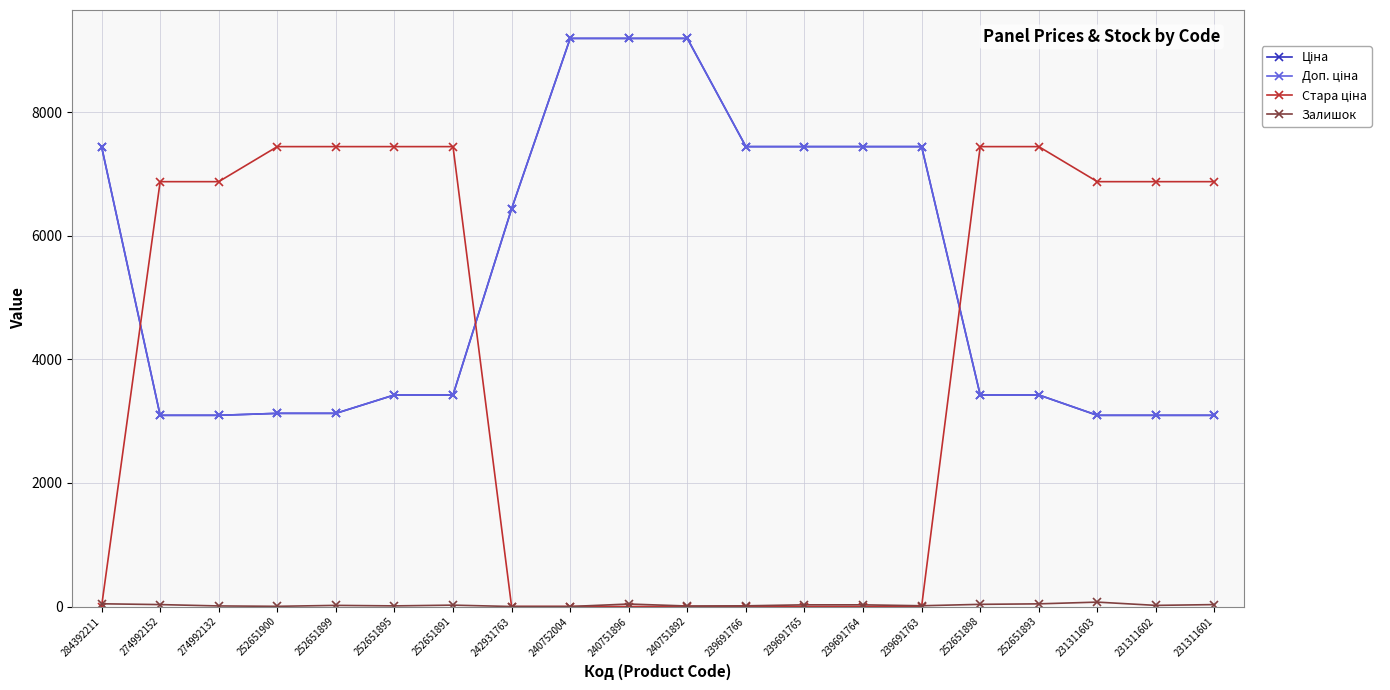

What is the maximum value shown in the chart?

9196.3